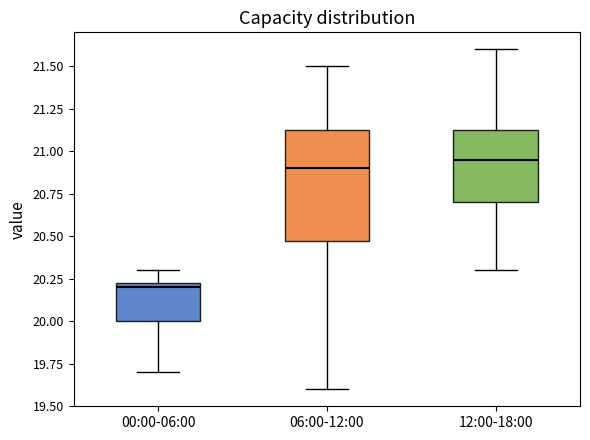

Which box is the tallest, from its lower edge to its upper edge?

06:00-12:00